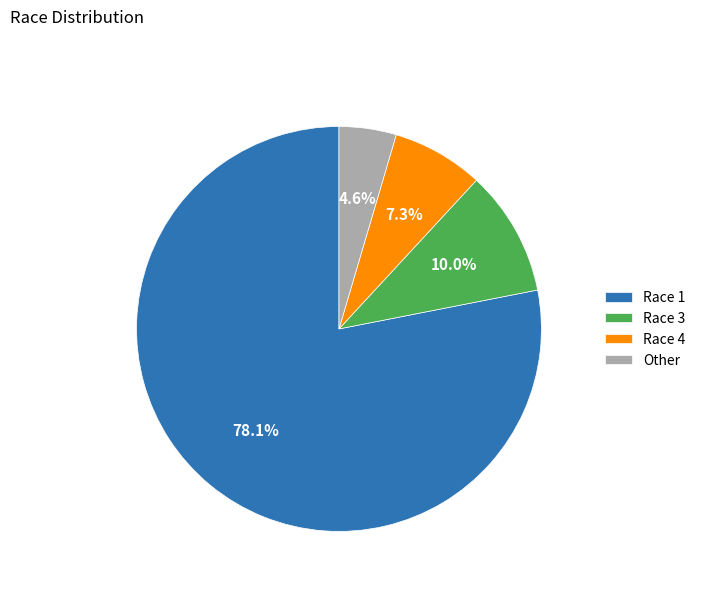

To the nearest percent, what is the average slice percentage?

25%